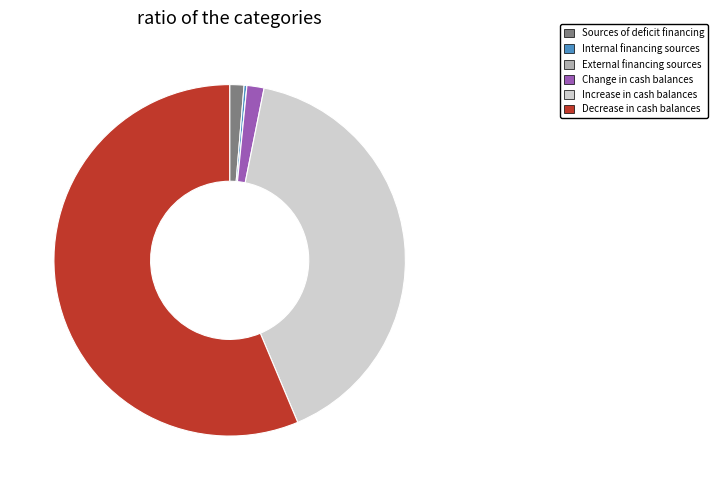

Is it true that Change in cash balances is 13% of the pie?

False